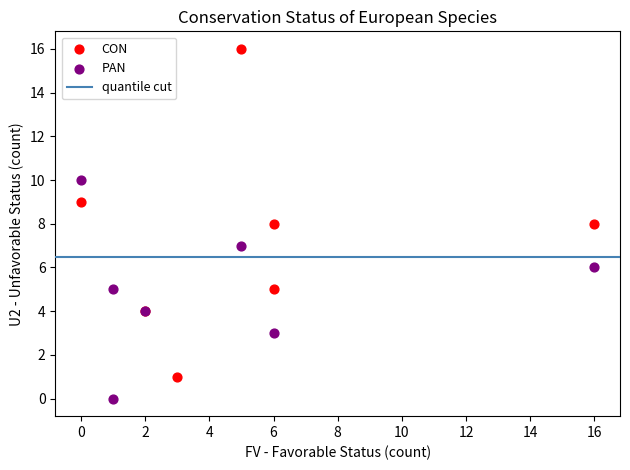

Which series reaches the minimum Y coordinate?

PAN